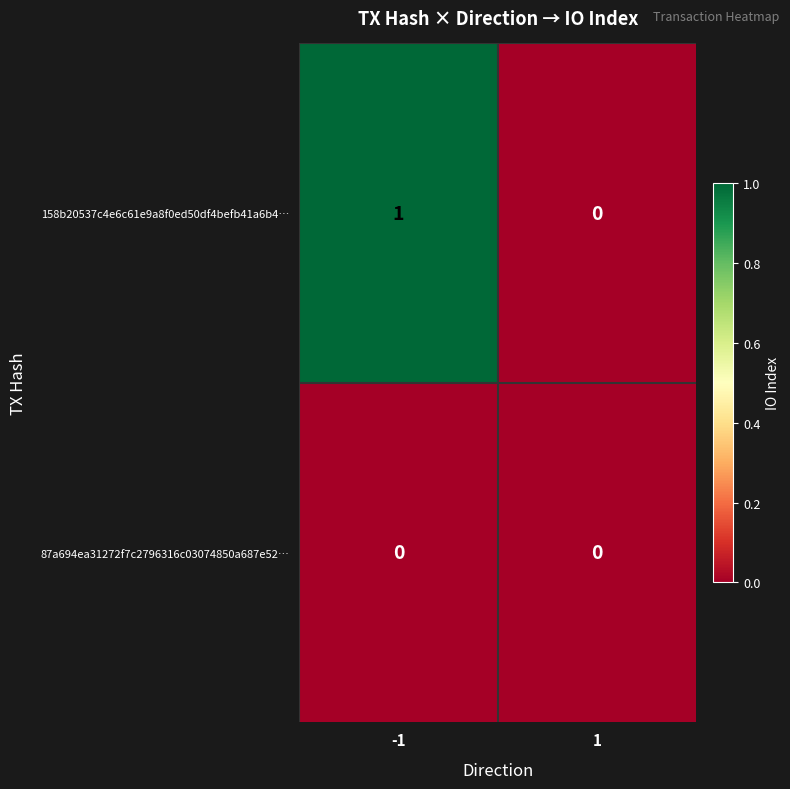

Rank the series by their average value, from highest to lowest.

158b20537c4e6c61e9a8f0ed50df4befb41a6b4…, 87a694ea31272f7c2796316c03074850a687e52…